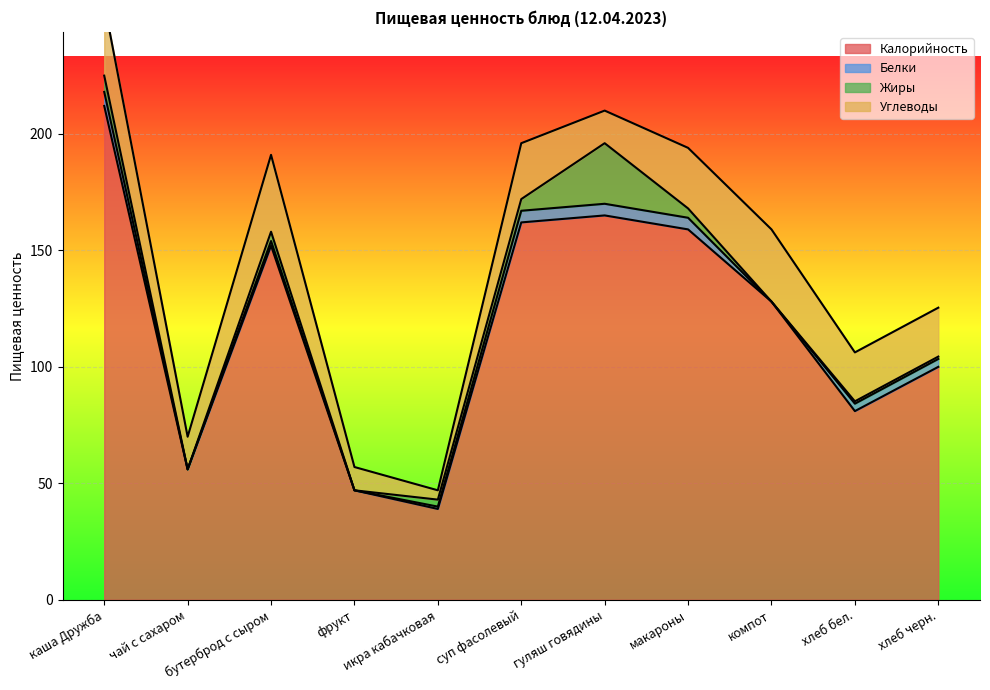

At which category is the sum across all series the highest?

каша Дружба